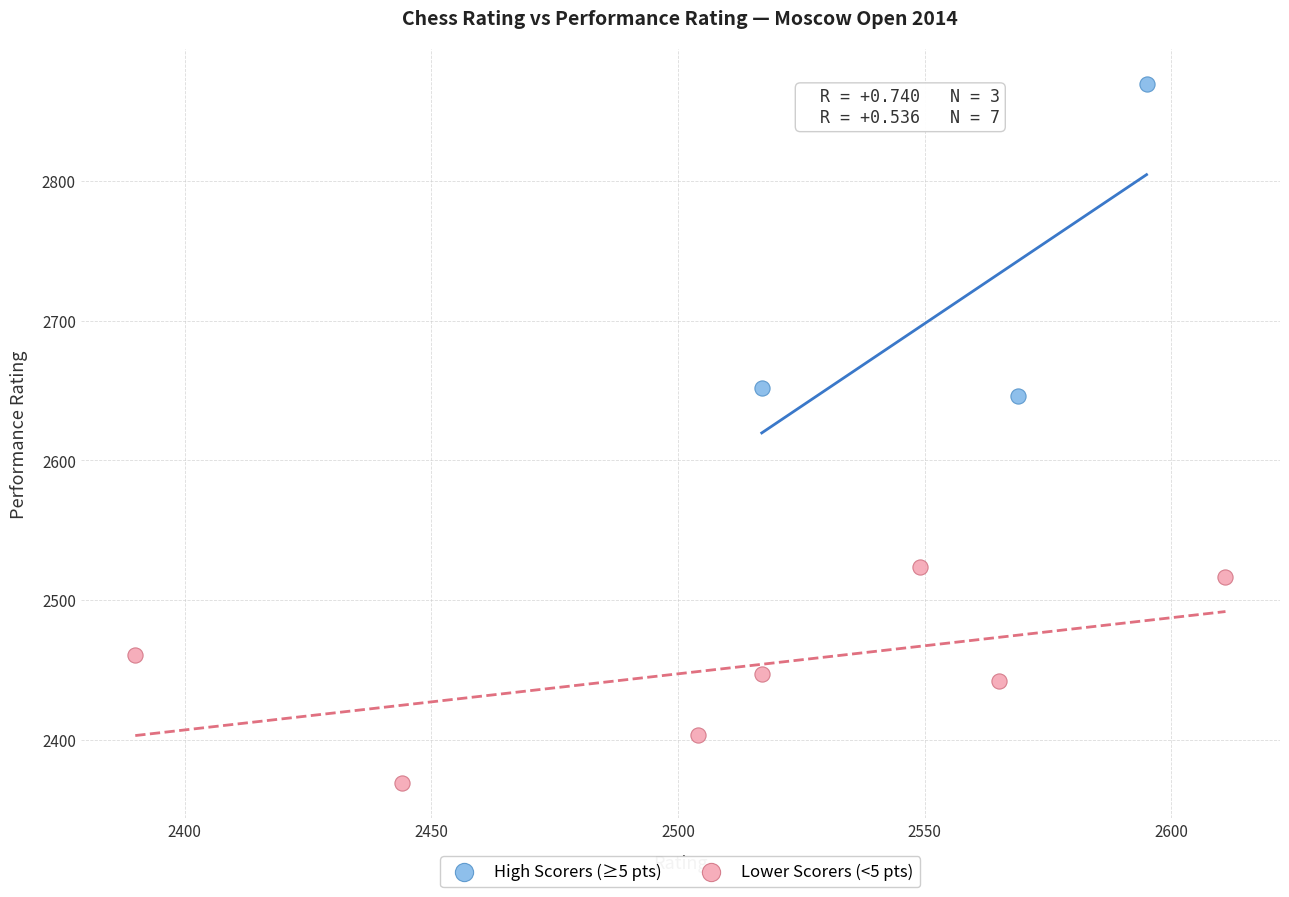

Which series contains the highest Y value?

High Scorers (≥5 pts)